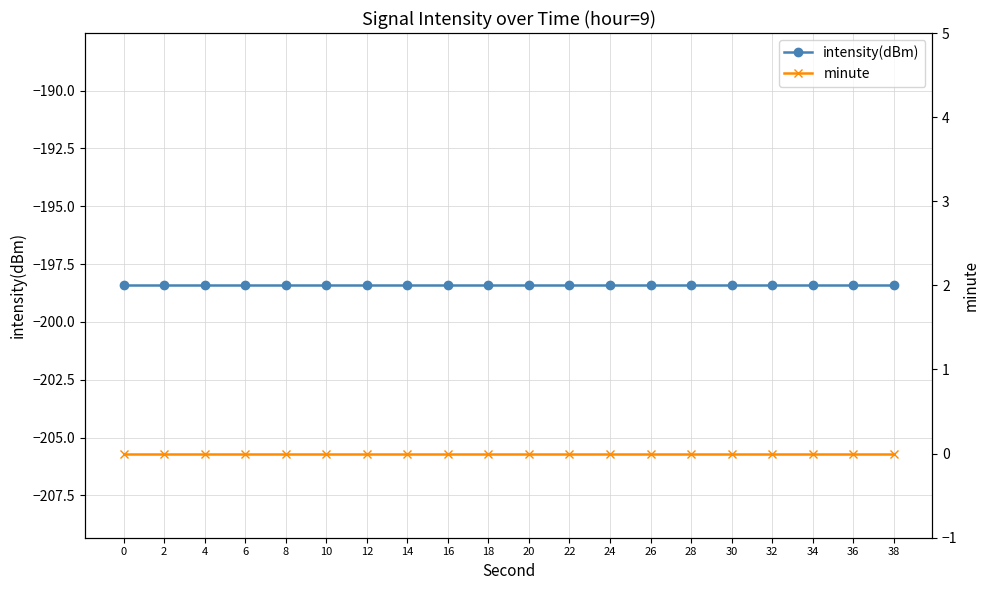

Reading right to left, what are all the values shown in this chart?

intensity(dBm): -198.4	-198.4	-198.4	-198.4	-198.4	-198.4	-198.4	-198.4	-198.4	-198.4	-198.4	-198.4	-198.4	-198.4	-198.4	-198.4	-198.4	-198.4	-198.4	-198.4
minute: 0.0	0.0	0.0	0.0	0.0	0.0	0.0	0.0	0.0	0.0	0.0	0.0	0.0	0.0	0.0	0.0	0.0	0.0	0.0	0.0